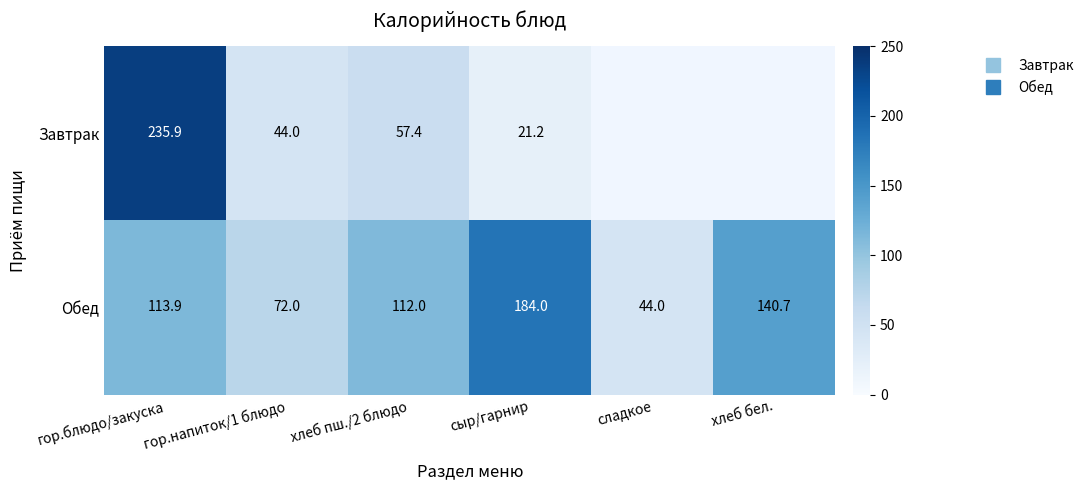

At хлеб пш./2 блюдо, list the series in order from largest to smallest.

Обед, Завтрак